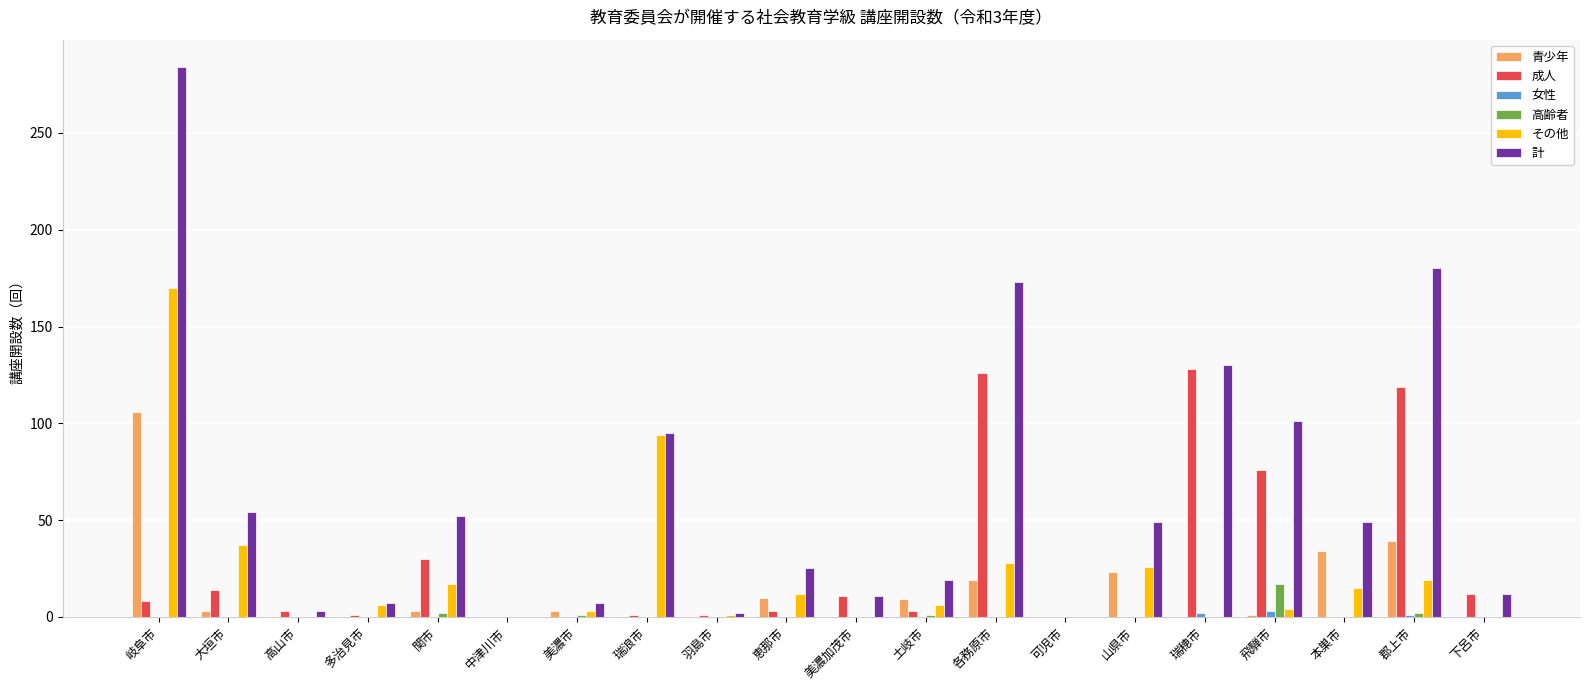

Which series changed the most between 土岐市 and 山県市?

計